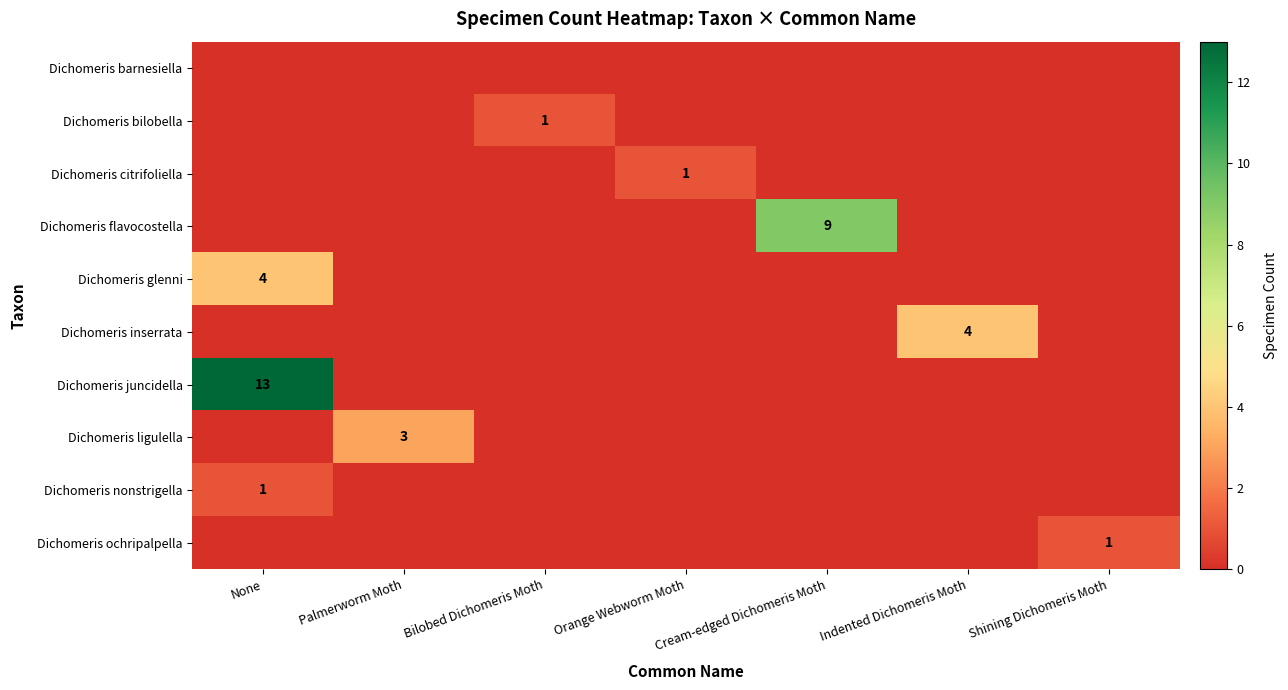

Where is Dichomeris glenni nearest to the value 2?

None